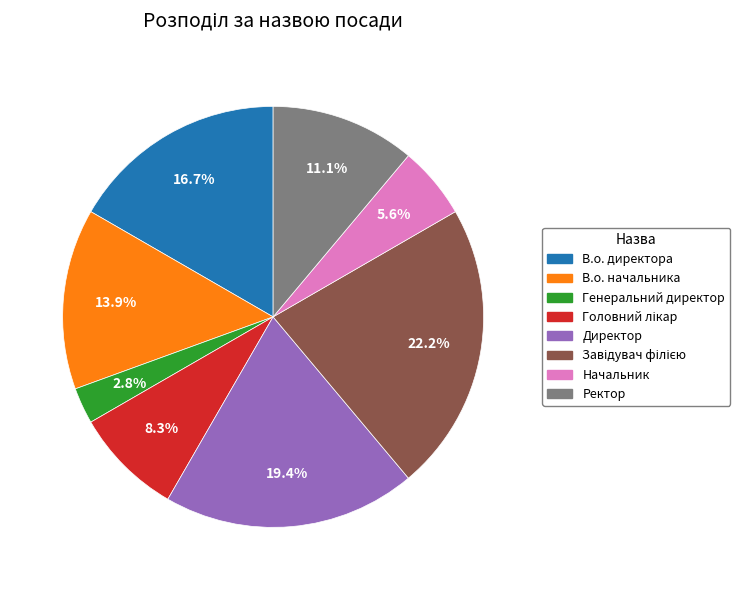

Between Ректор and Директор, which is larger?

Директор